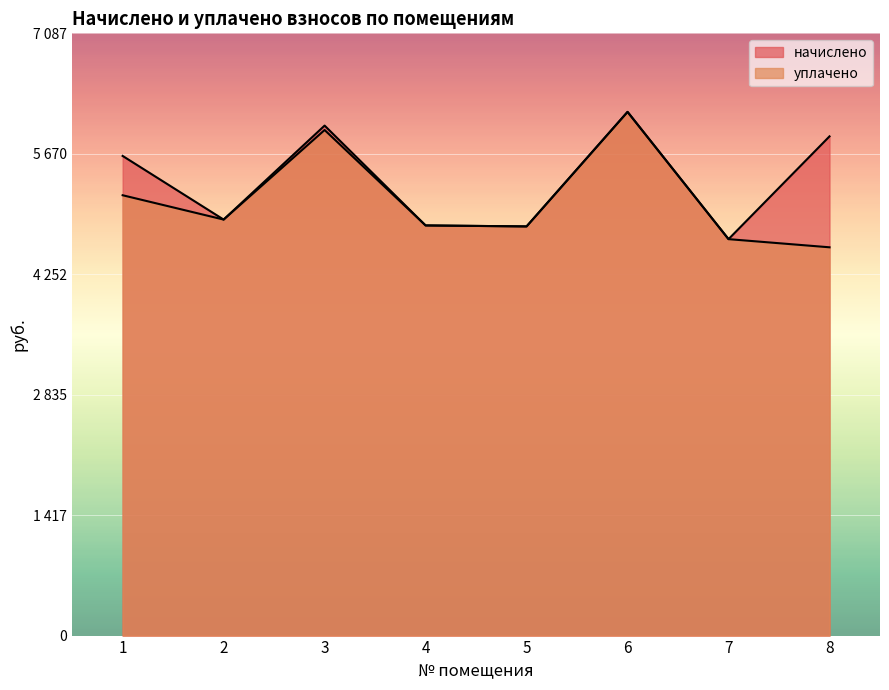

Where is the first local minimum for уплачено?

2